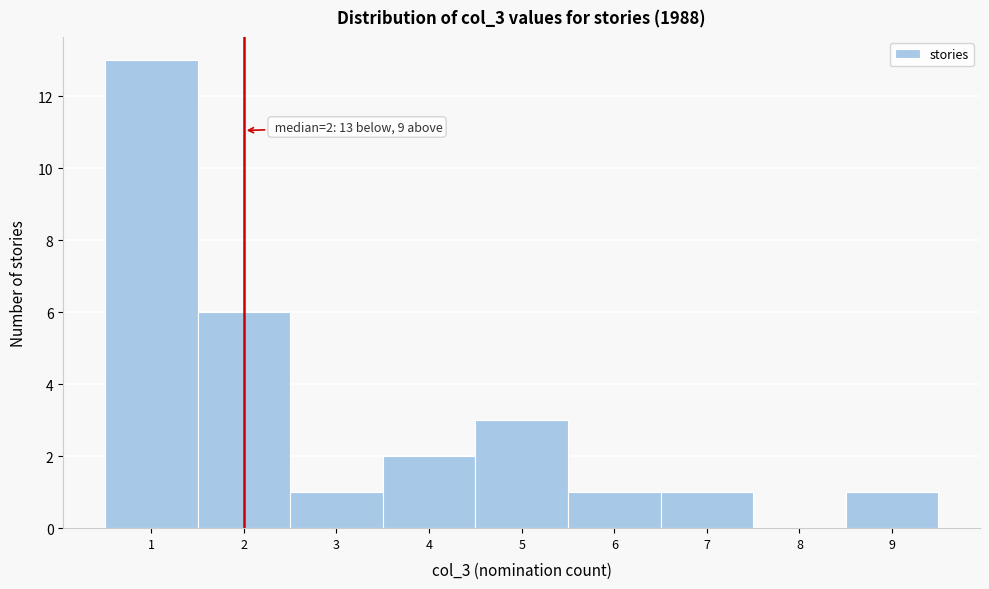

Over which range of the x-axis is the bar tallest?

0.5 to 1.5